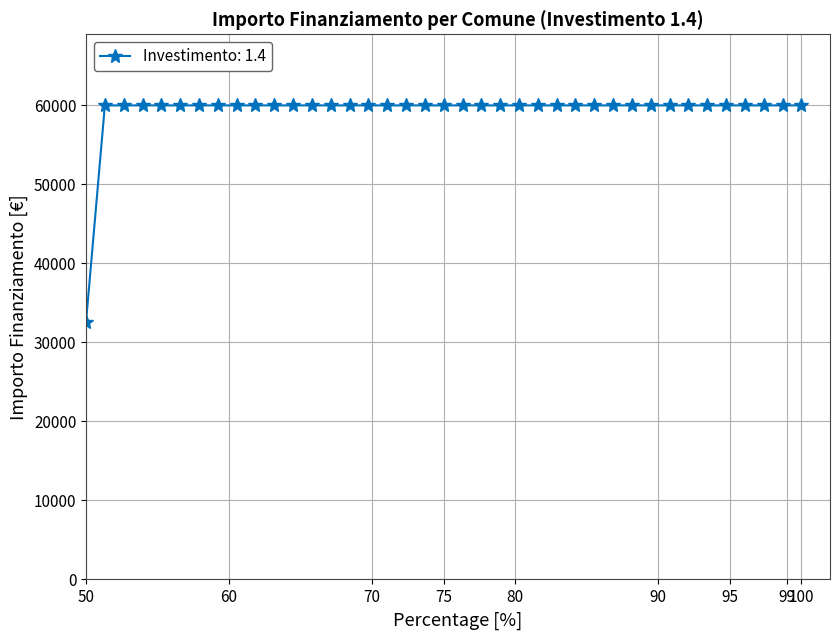

What is the average value?

59264